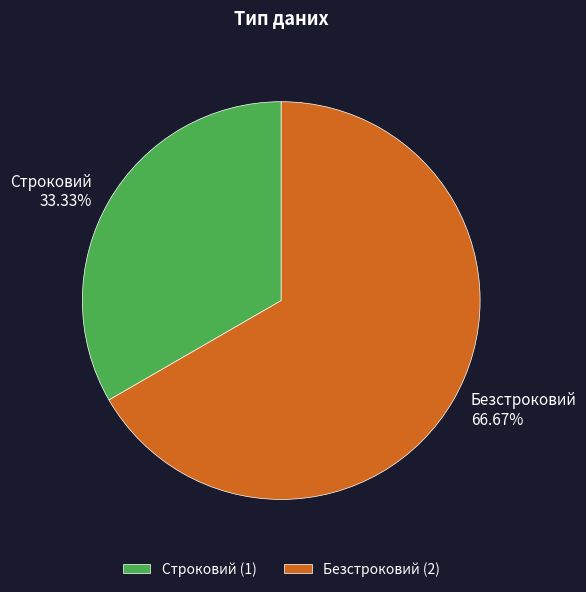

Is Безстроковий the majority of the pie?

Yes